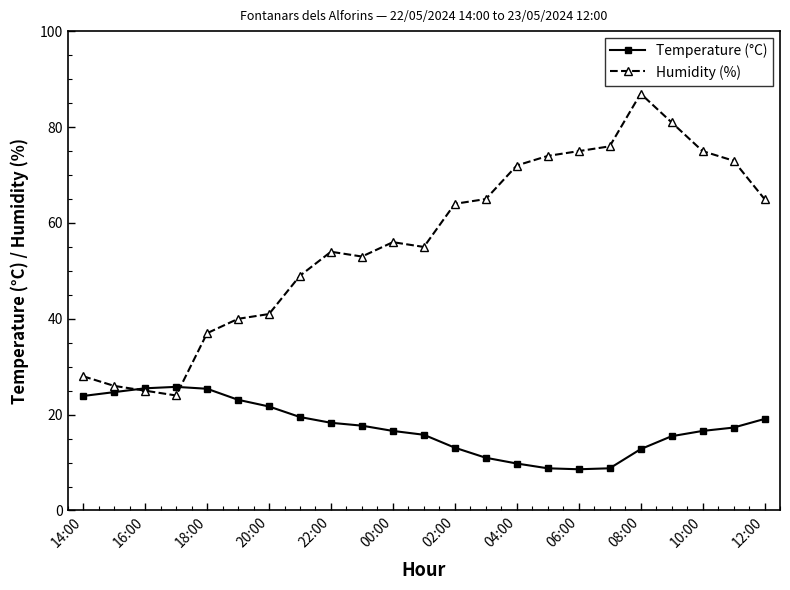

Rank the series by their average value, from highest to lowest.

Humidity (%), Temperature (°C)